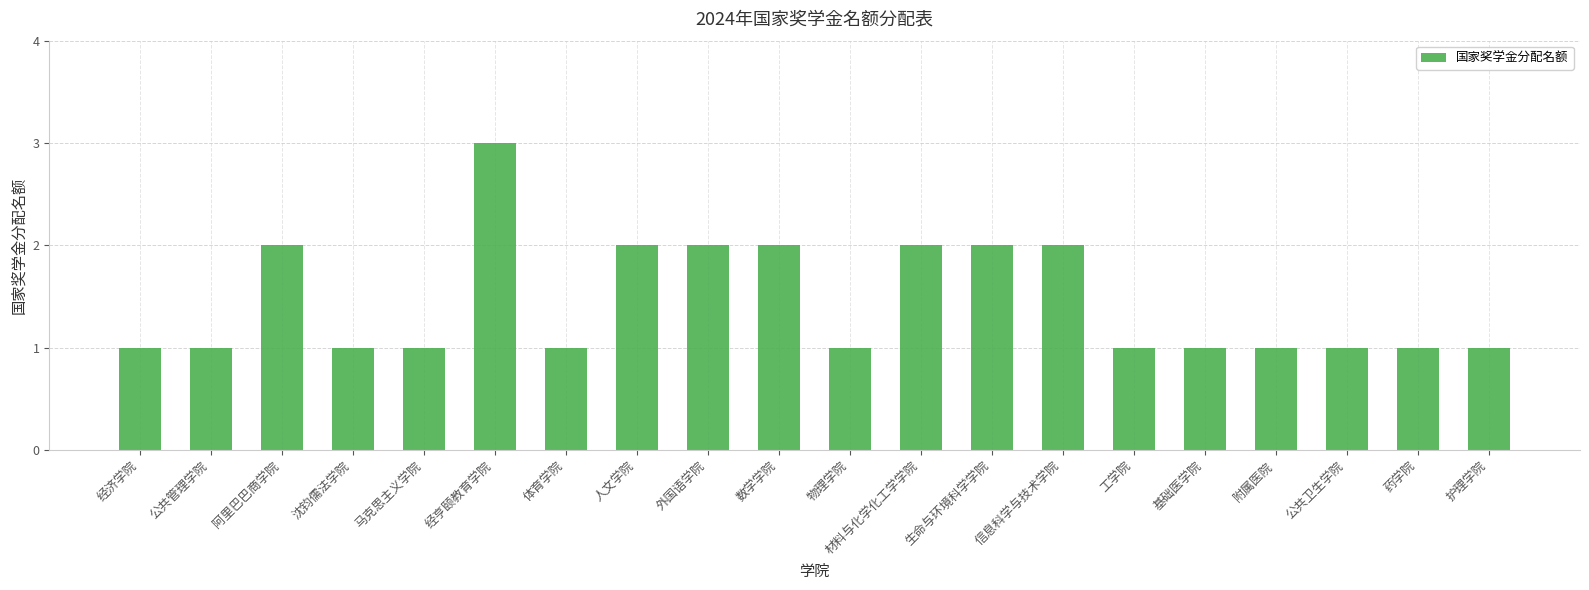

What is the change in value from 公共管理学院 to 外国语学院?

+1